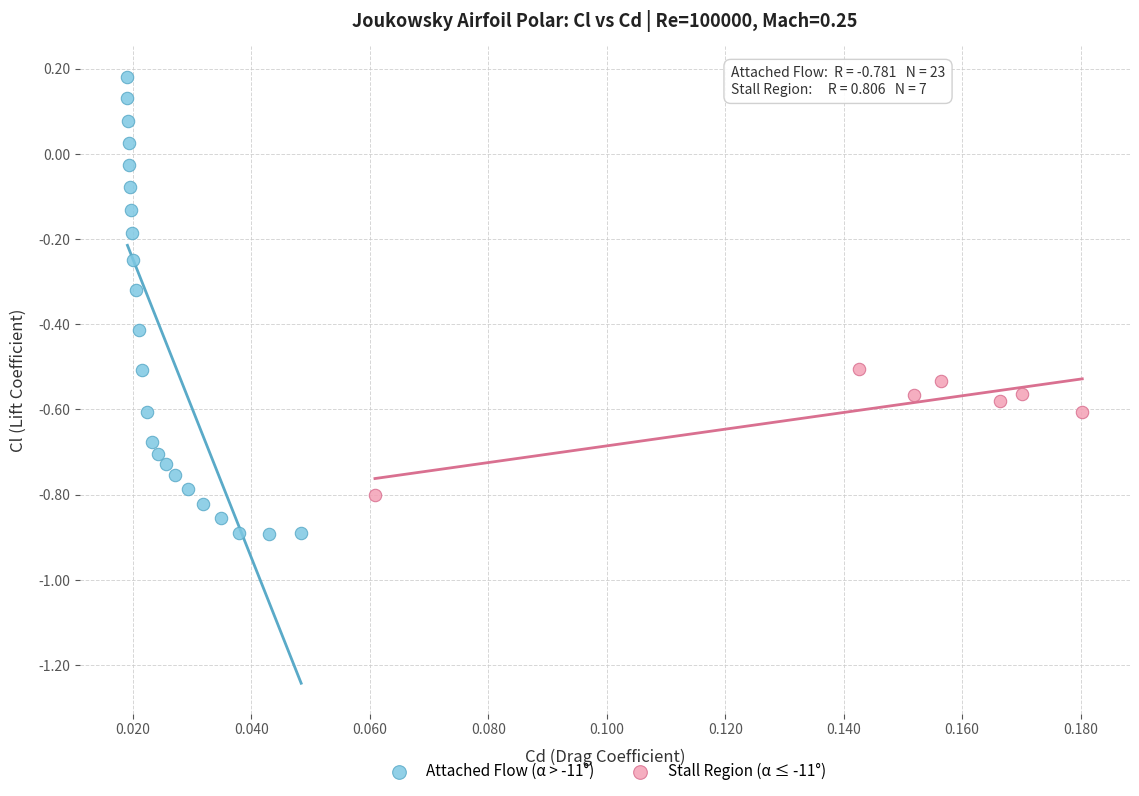

Which series has the widest spread of Y values?

Attached Flow (α > -11°)